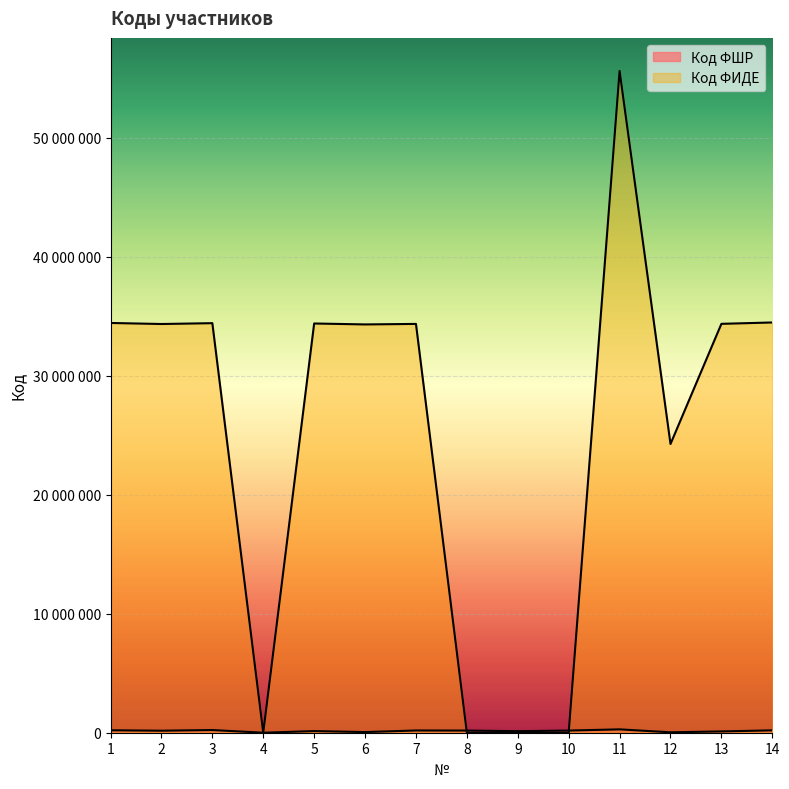

Reading left to right, what are all the values shown in this chart?

Код ФШР: 205520	169390	225056	0	138092	53809	188803	181226	128989	181227	281968	34373	108328	200685
Код ФИДЕ: 34439080	34350535	34422196	0	34394192	34316132	34358722	0	0	0	55617565	24266337	34366288	34480501